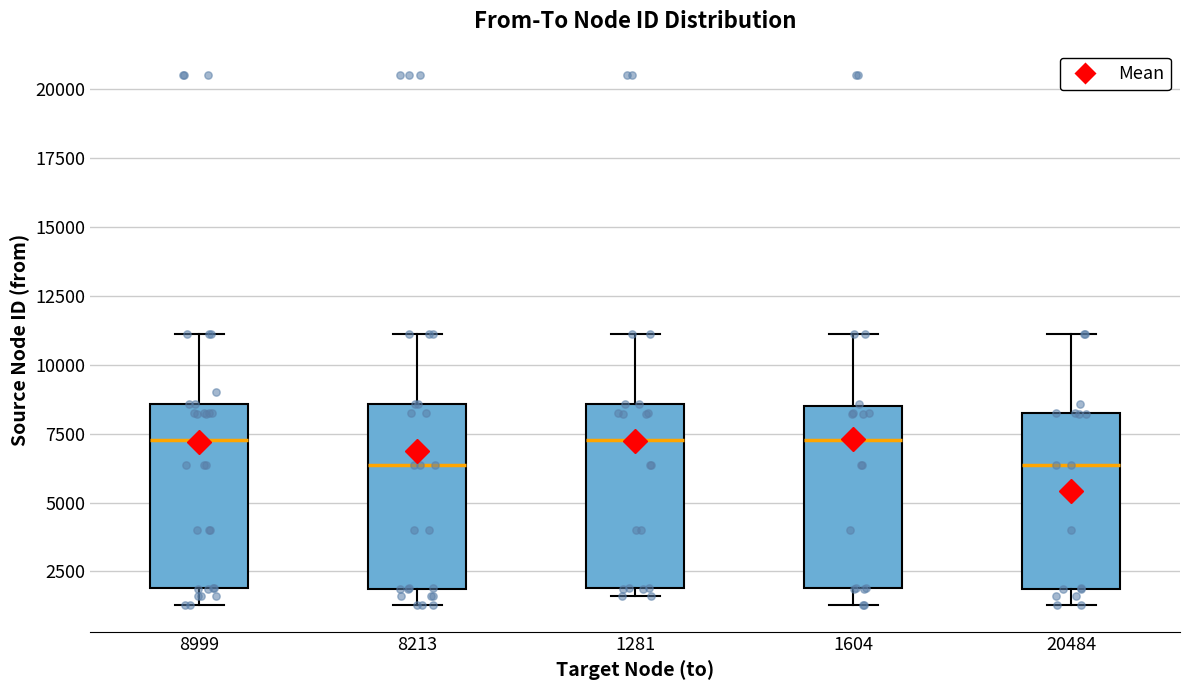

Reading left to right, transcribe this box plot: for each box, give where its median line is, the range the box spans, and where its two whiskers end, as read against the y-axis. The values are not printed on the chart, so give them approximately, as read against the axis.

8999: median 7500, box 2000 to 8500, whiskers 1500 to 11000
8213: median 6500, box 2000 to 8500, whiskers 1500 to 11000
1281: median 7500, box 2000 to 8500, whiskers 1500 to 11000
1604: median 7500, box 2000 to 8500, whiskers 1500 to 11000
20484: median 6500, box 2000 to 8500, whiskers 1500 to 11000